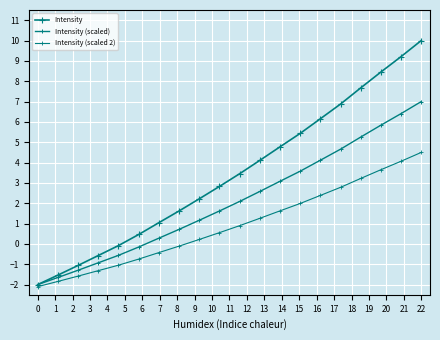

Is this an area chart (filled region under the line)?

No